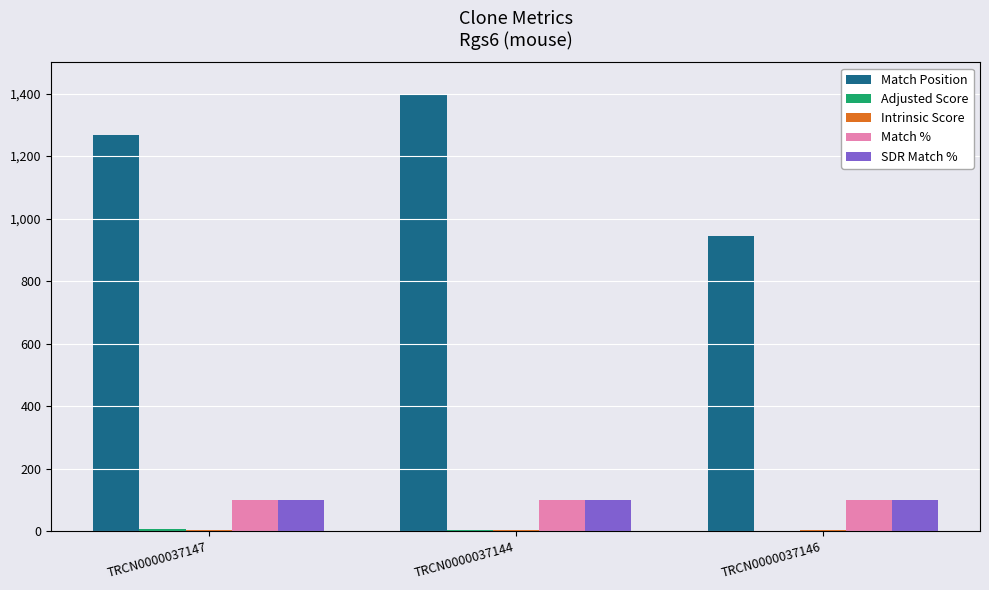

Is it true that SDR Match % equals 100.0 at TRCN0000037147?

True